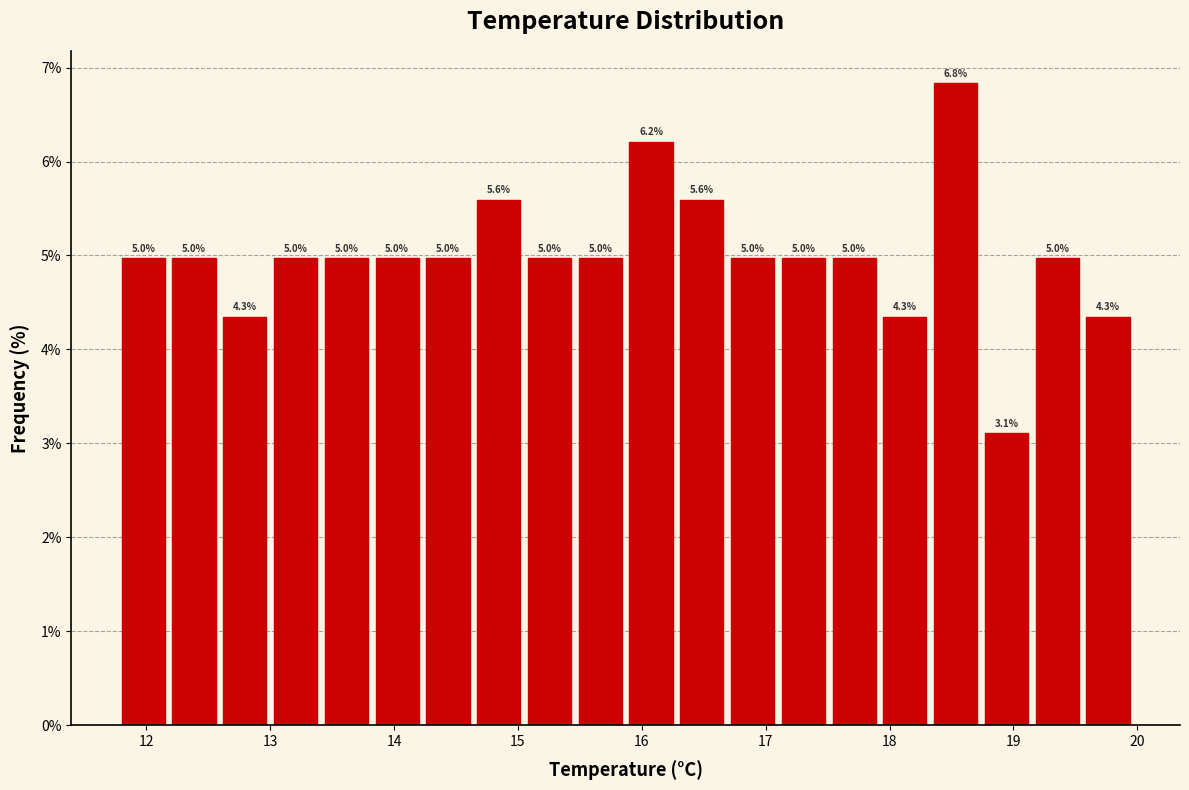

Over which range of the x-axis is the bar tallest?

18.36 to 18.77